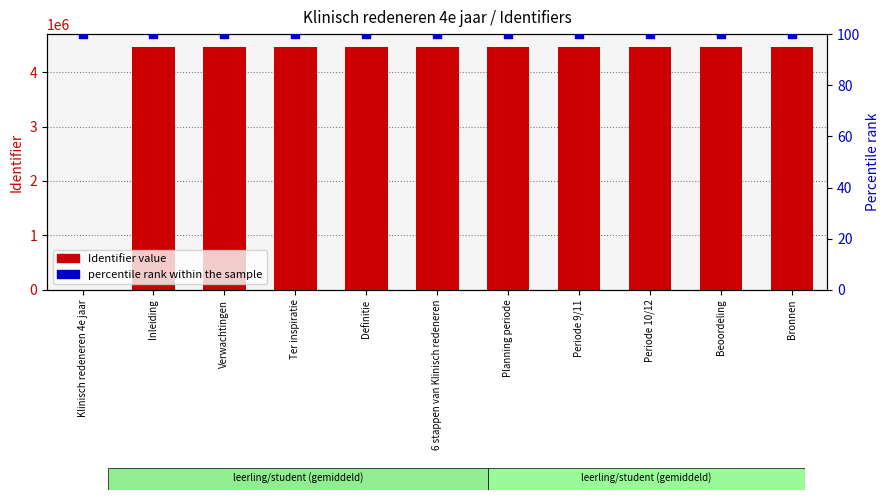

What are all the series names shown in the legend?

Identifier value, percentile rank within the sample